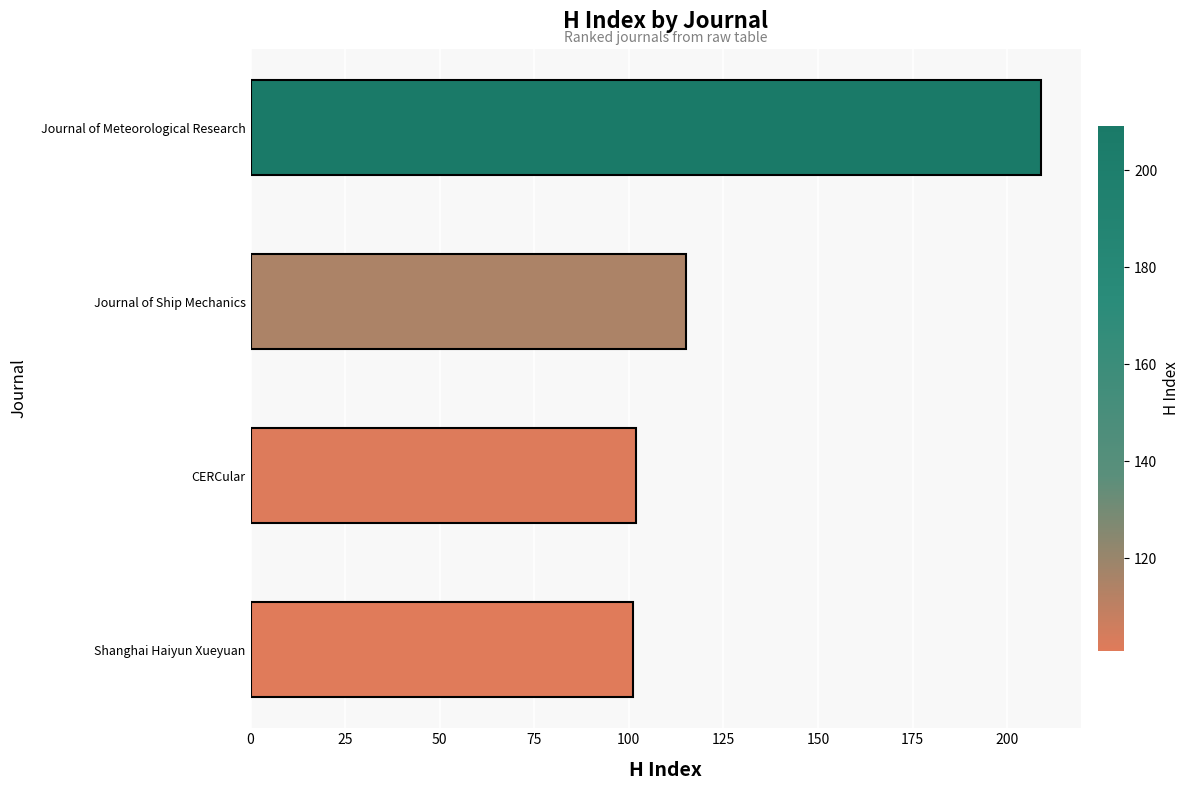

Which has a higher value, Shanghai Haiyun Xueyuan or Journal of Meteorological Research?

Journal of Meteorological Research